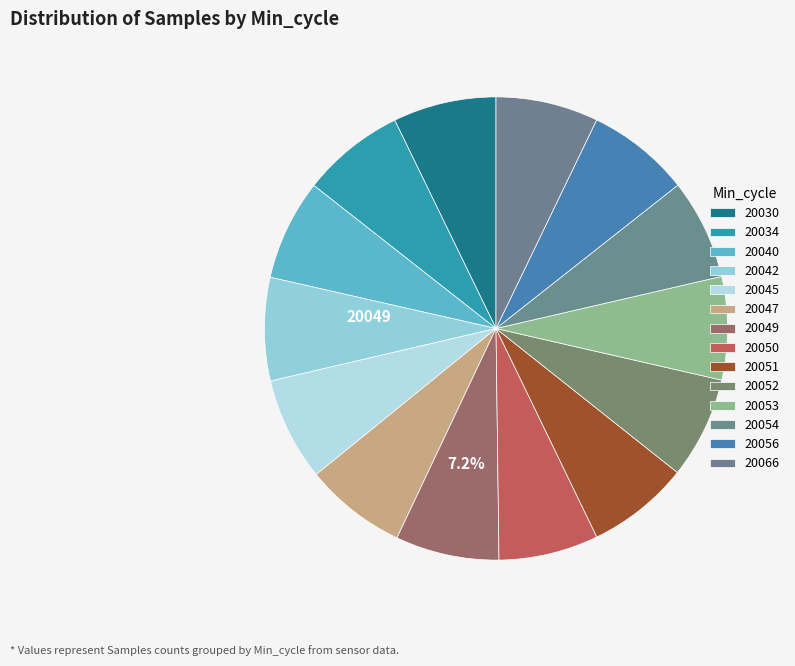

What is the change in value from 20030 to 20053?

-8227